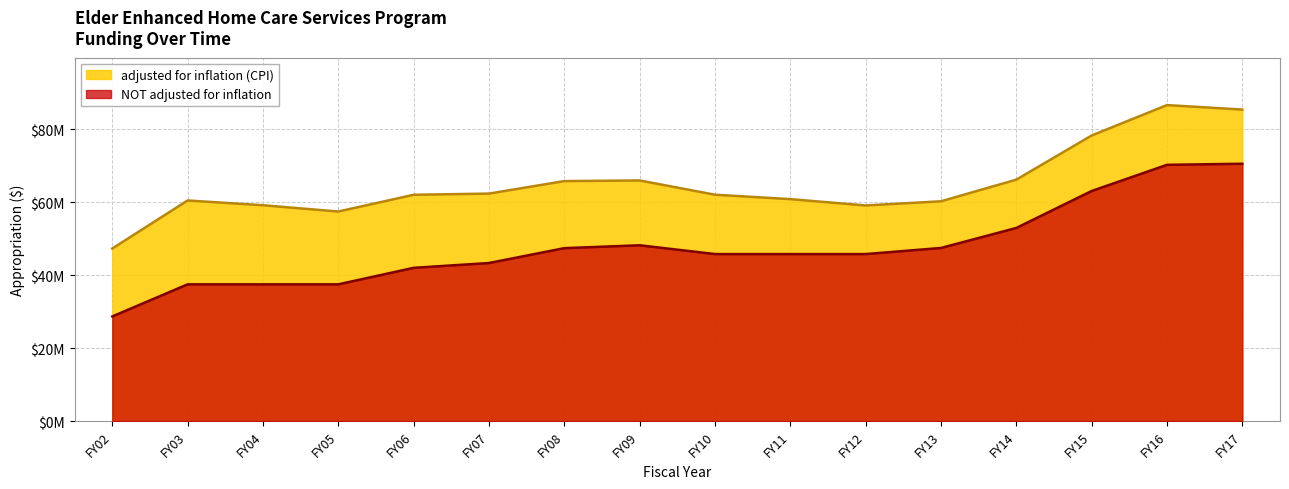

The value of NOT adjusted for inflation at FY06 is 42015213. True or false?

True